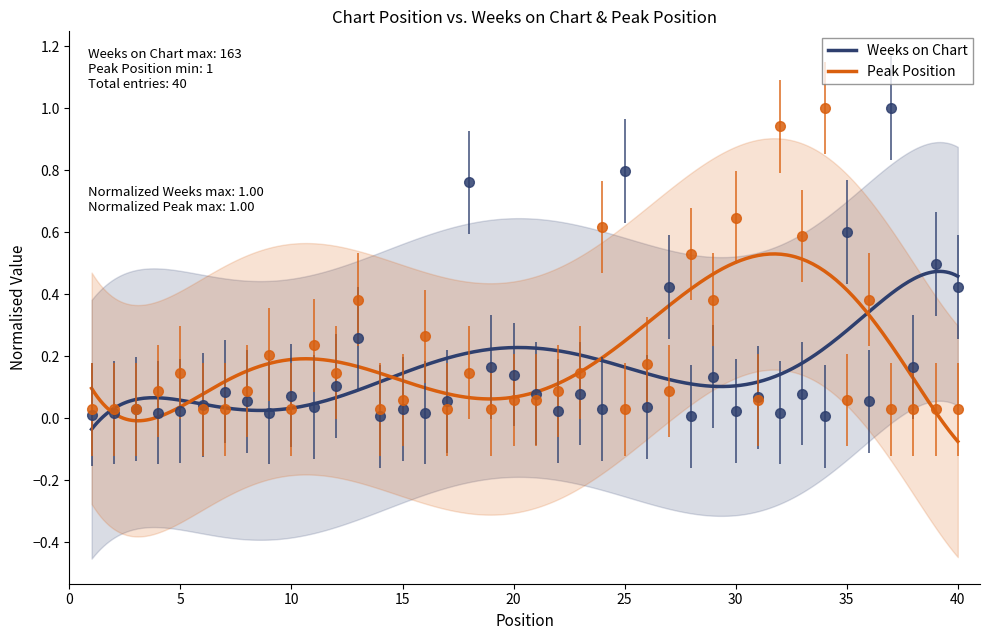

Is this an area chart (filled region under the line)?

No